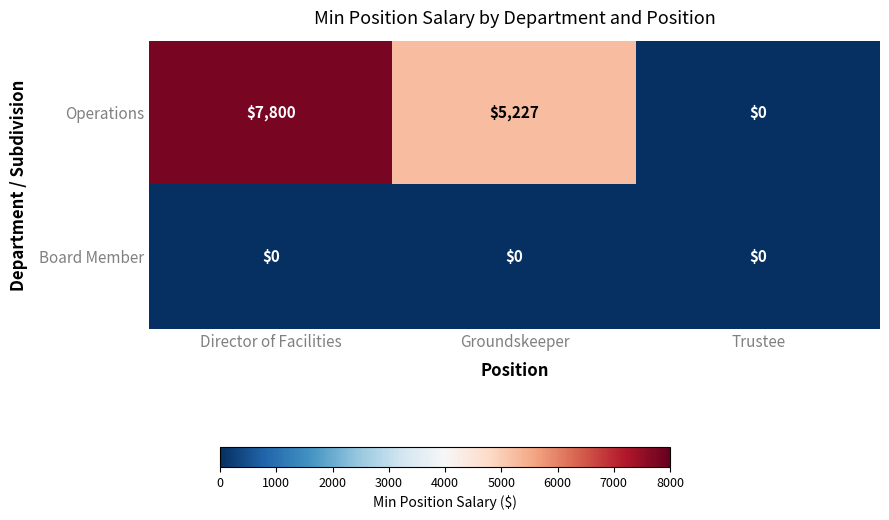

Reading left to right, transcribe all the data shown in this chart.

Operations: 7800	5227	0
Board Member: 0	0	0